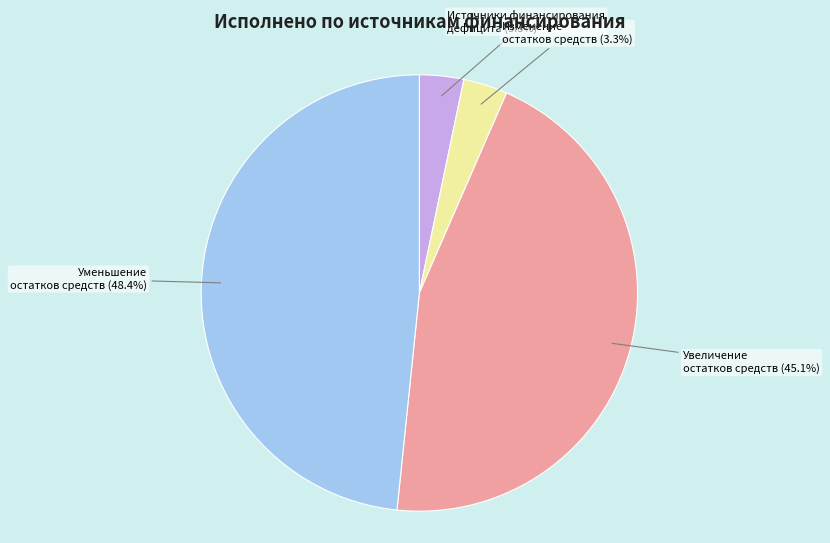

Which category has the biggest portion of the pie?

Уменьшение остатков средств